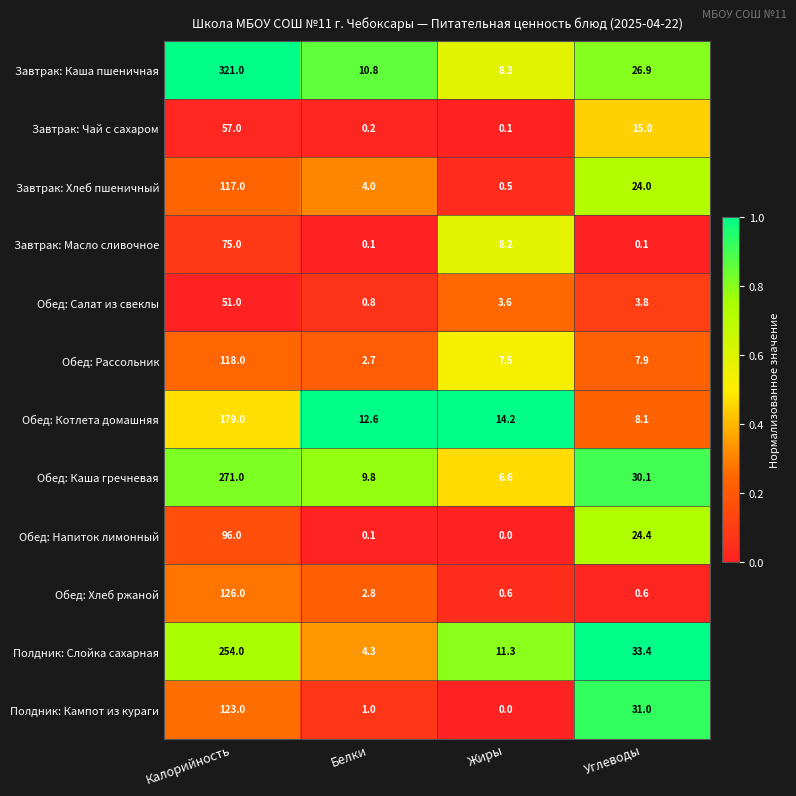

Rank the series at Углеводы from highest to lowest value.

Полдник: Слойка сахарная, Полдник: Кампот из кураги, Обед: Каша гречневая, Завтрак: Каша пшеничная, Обед: Напиток лимонный, Завтрак: Хлеб пшеничный, Завтрак: Чай с сахаром, Обед: Котлета домашняя, Обед: Рассольник, Обед: Салат из свеклы, Обед: Хлеб ржаной, Завтрак: Масло сливочное